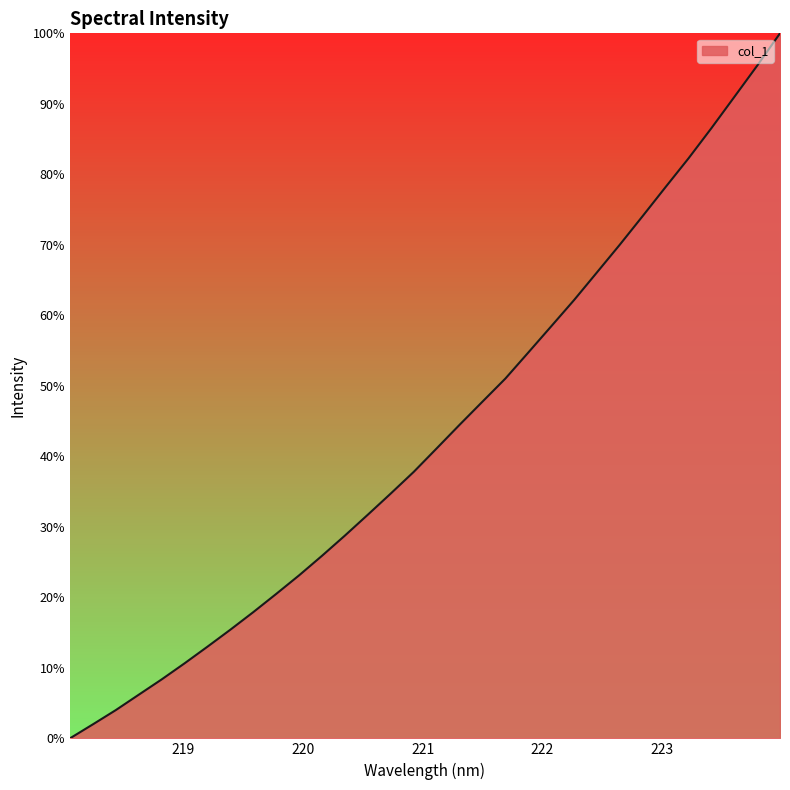

Reading left to right, list all the values displayed in this chart.

0.0	2.0	4.0	6.2	8.4	10.6	13.0	15.4	17.9	20.5	23.1	25.9	28.8	31.7	34.7	37.8	41.1	44.5	47.8	51.0	54.7	58.4	62.2	66.1	70.0	74.1	78.2	82.3	86.5	91.0	95.4	100.0